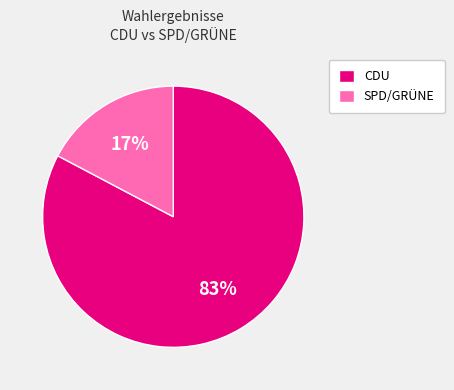

The CDU slice represents 83% of the pie. True or false?

True